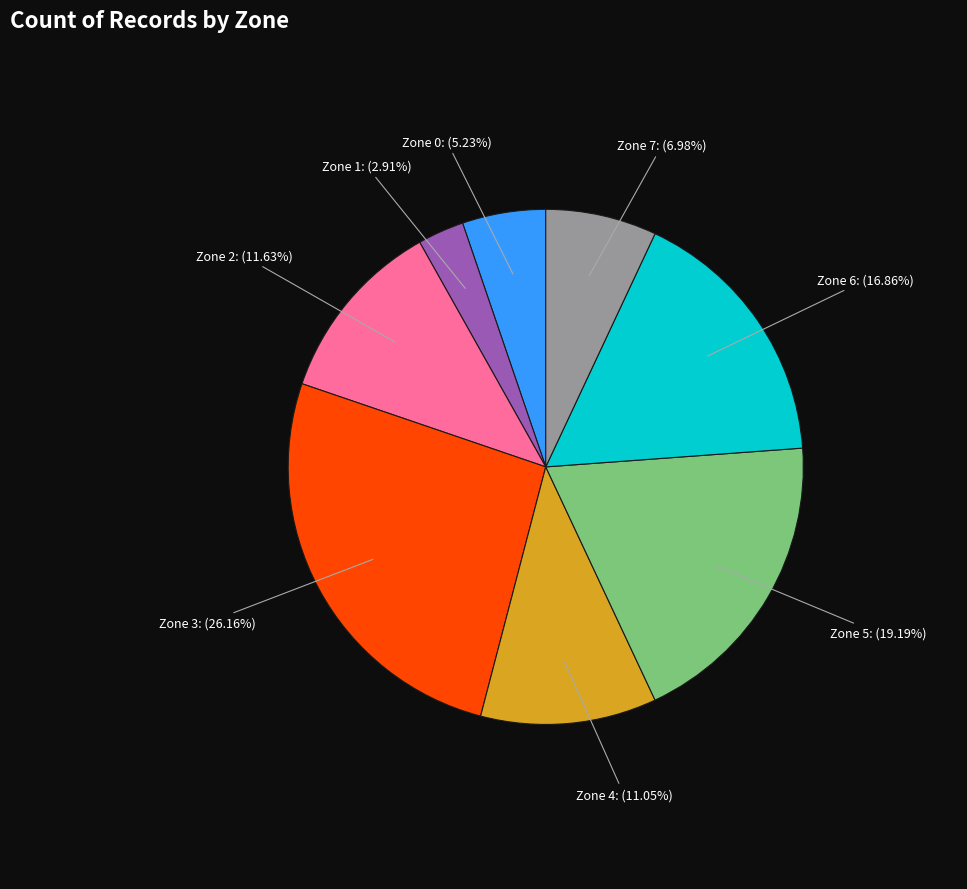

True or false: Zone 4 accounts for 11% of the total.

True